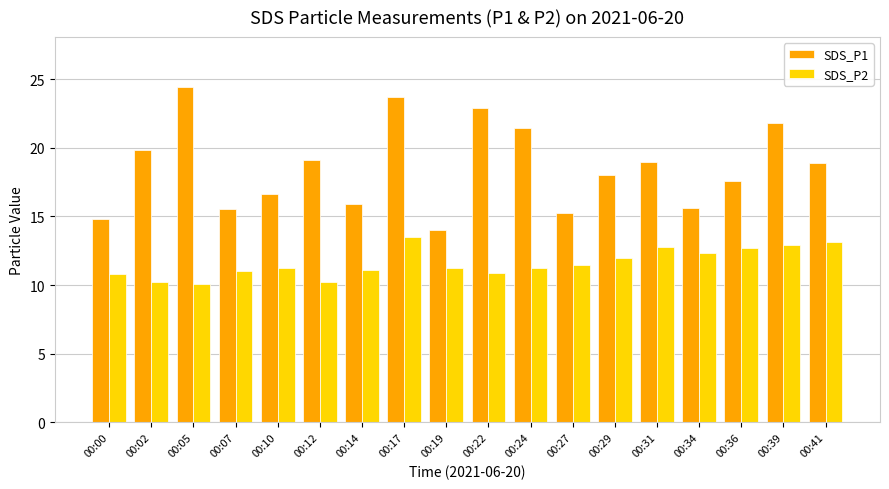

What is the difference between the maximum and minimum values in the SDS_P1 series?

10.4